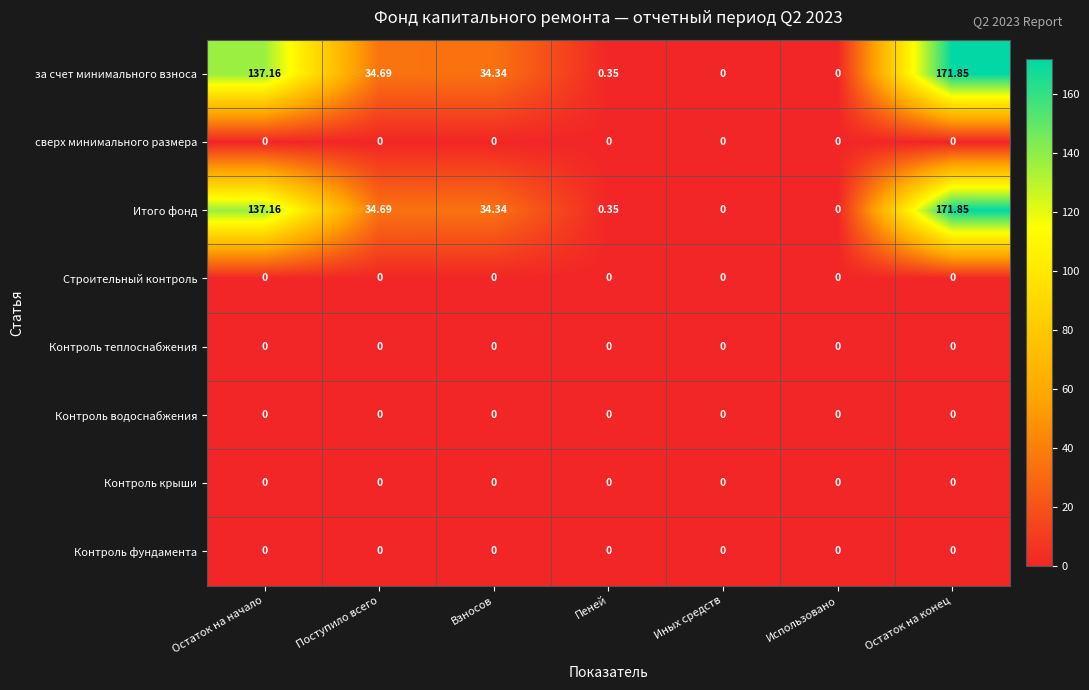

At which category is the sum across all series the highest?

Остаток на конец